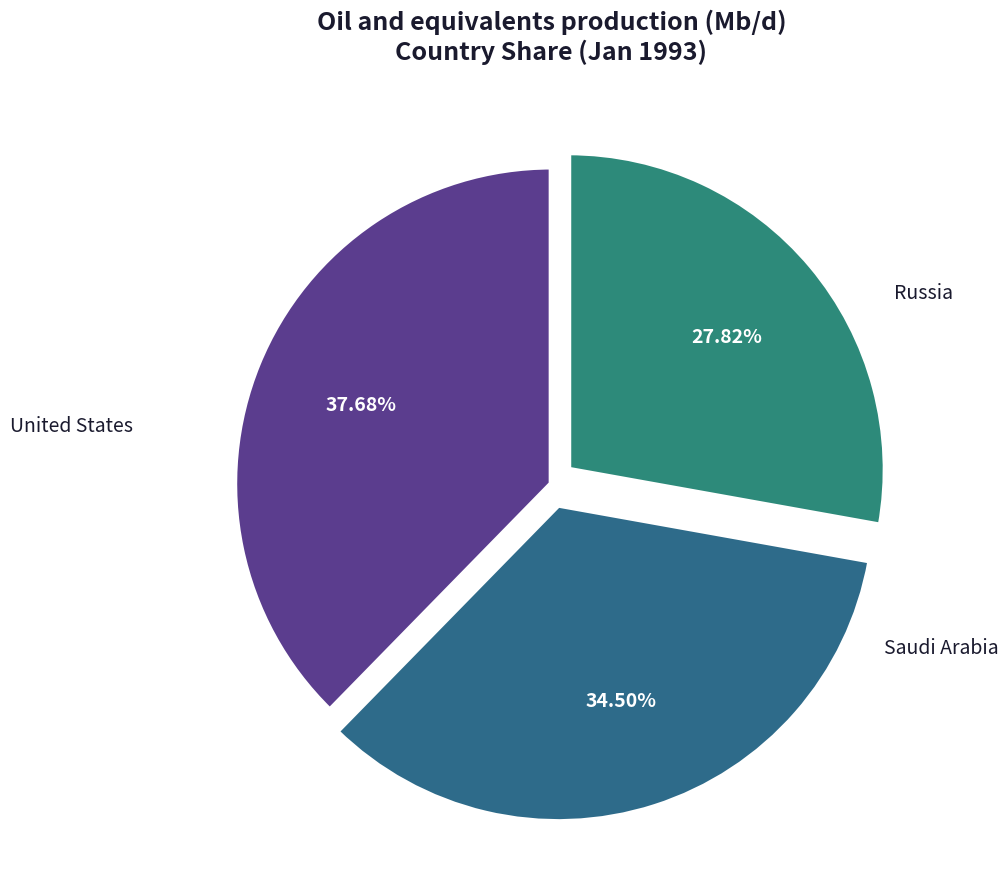

Does Russia represent more than half of the total?

No